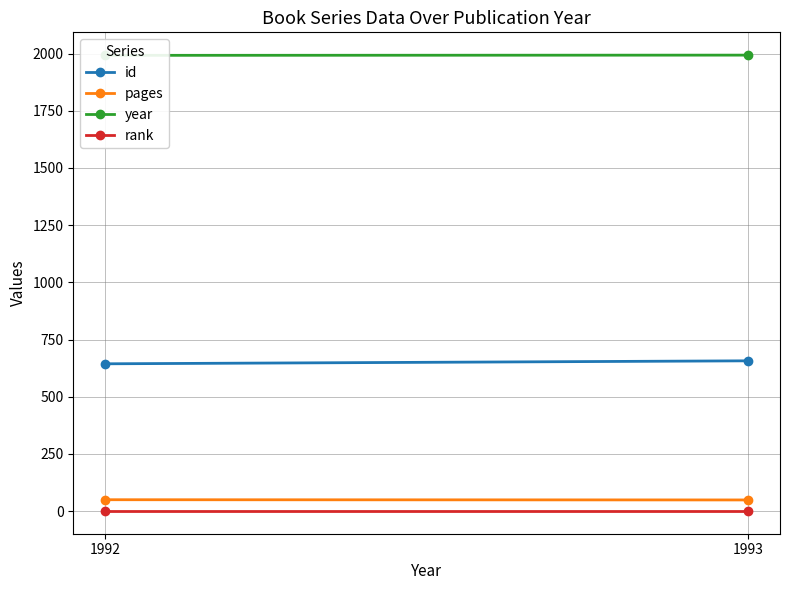

What is the difference between the maximum and minimum values in the id series?

13